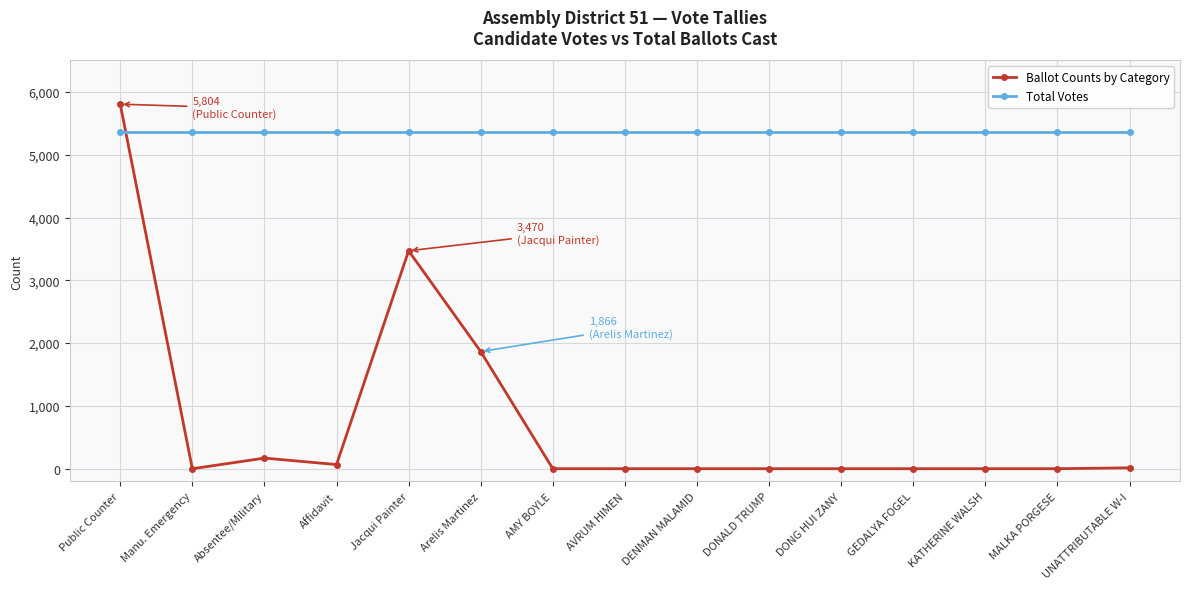

Which series has the largest range (max minus min)?

Ballot Counts by Category